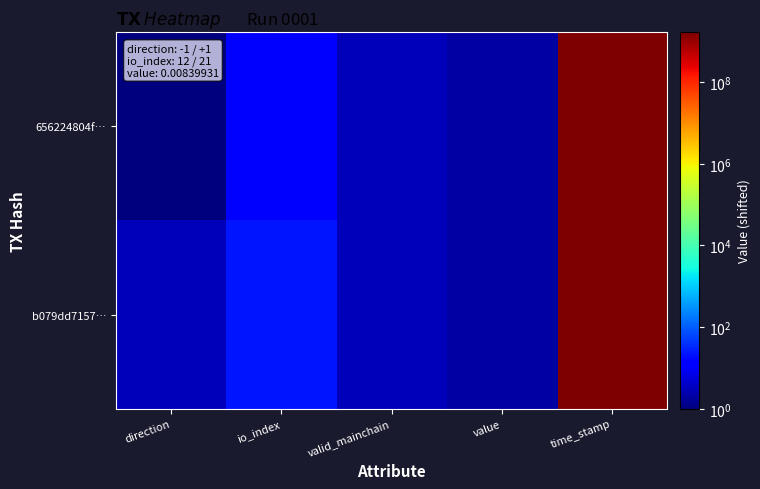

Reading left to right, what are all the values shown in this chart?

656224804f…: direction=1.0	io_index=14.0	valid_mainchain=3.0	value=2.0	time_stamp=1652323731.0
b079dd7157…: direction=3.0	io_index=23.0	valid_mainchain=3.0	value=2.0	time_stamp=1652323326.0